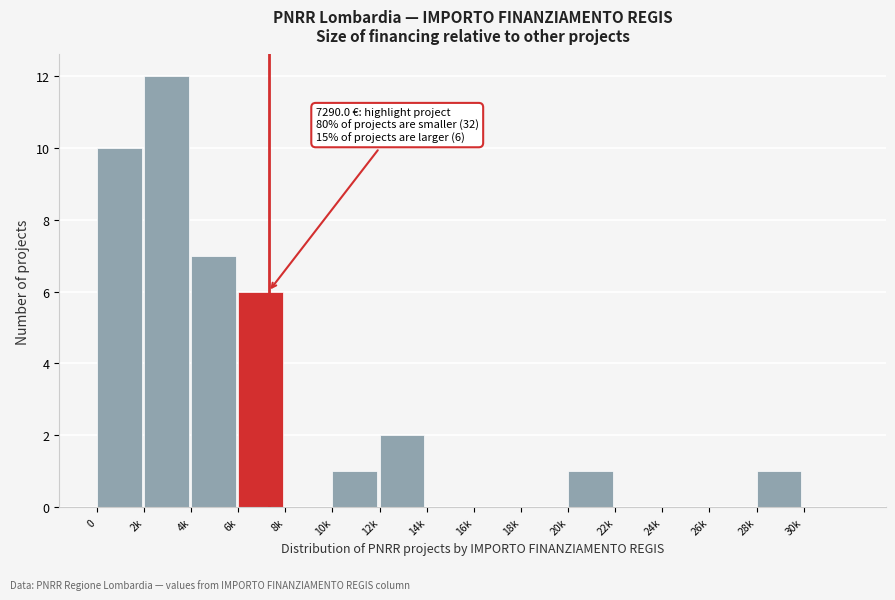

Reading left to right, transcribe all the data shown in this chart.

0=10	2k=12	4k=7	6k=6	8k=0	10k=1	12k=2	14k=0	16k=0	18k=0	20k=1	22k=0	24k=0	26k=0	28k=1	30k=0